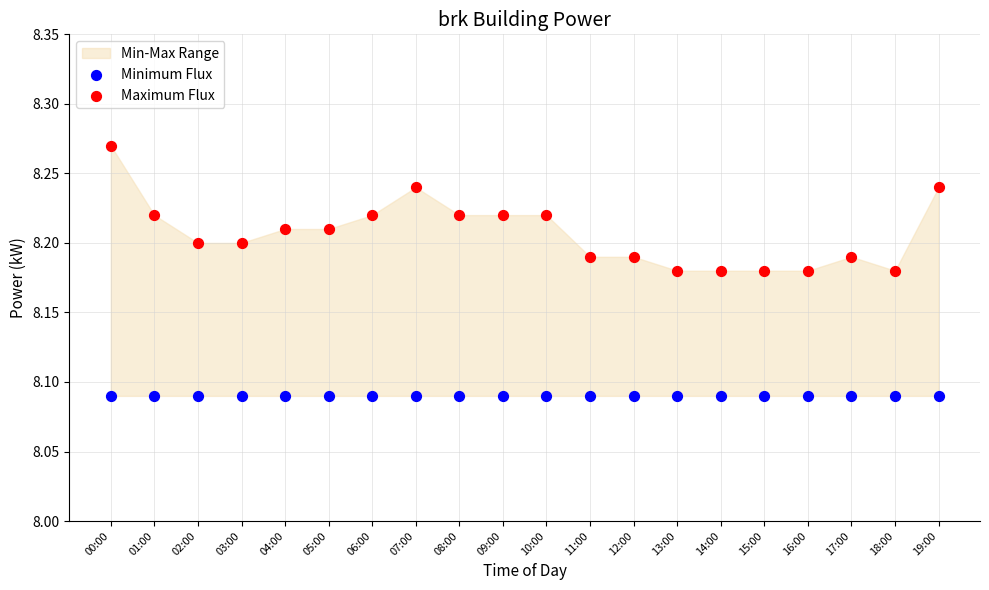

Which series reaches the maximum Y coordinate?

Maximum Flux